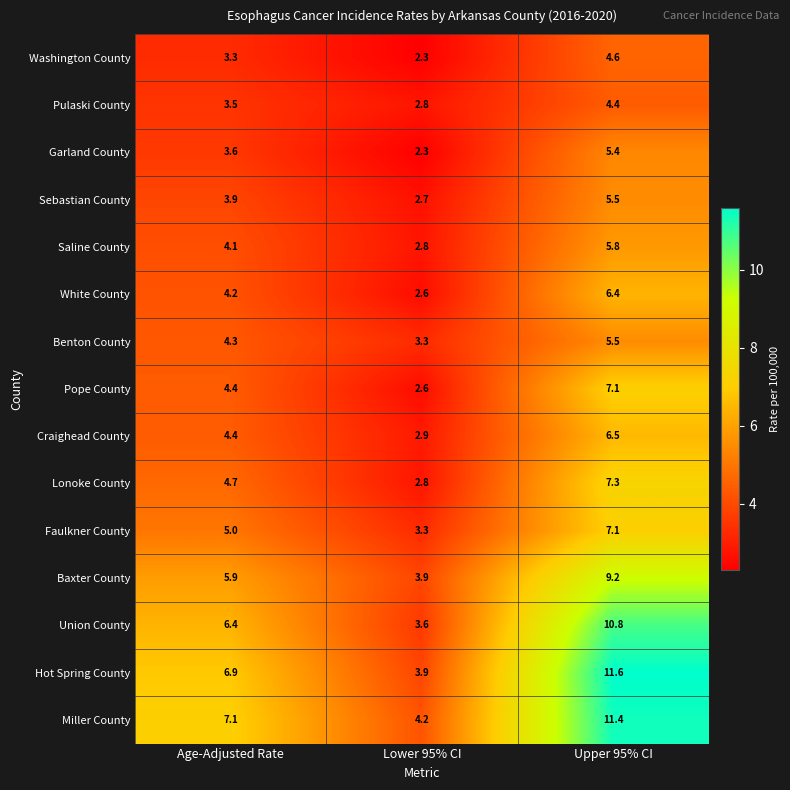

What is the spread (max minus min) of values at Upper 95% CI?

7.2